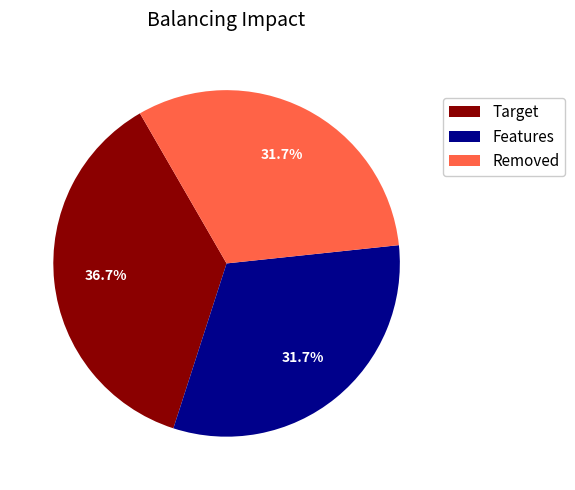

Which category has the biggest portion of the pie?

Target